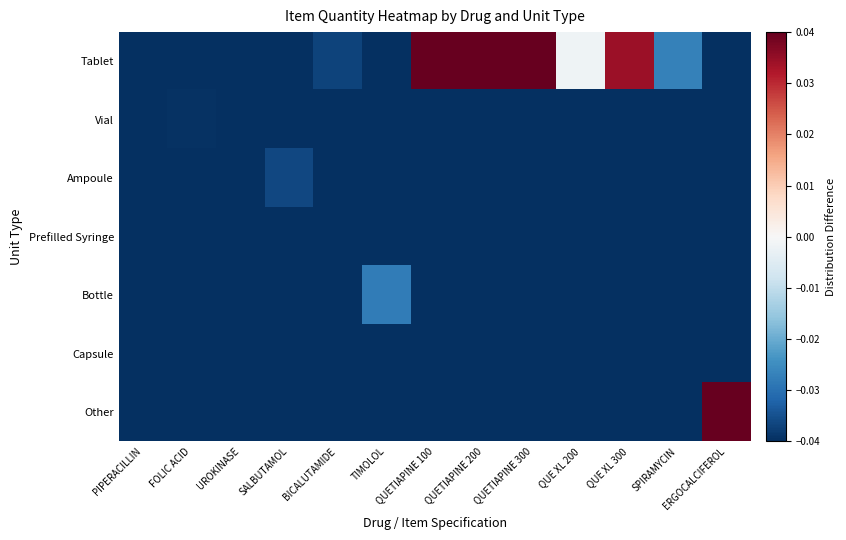

Count the number of categories in the chart.

13